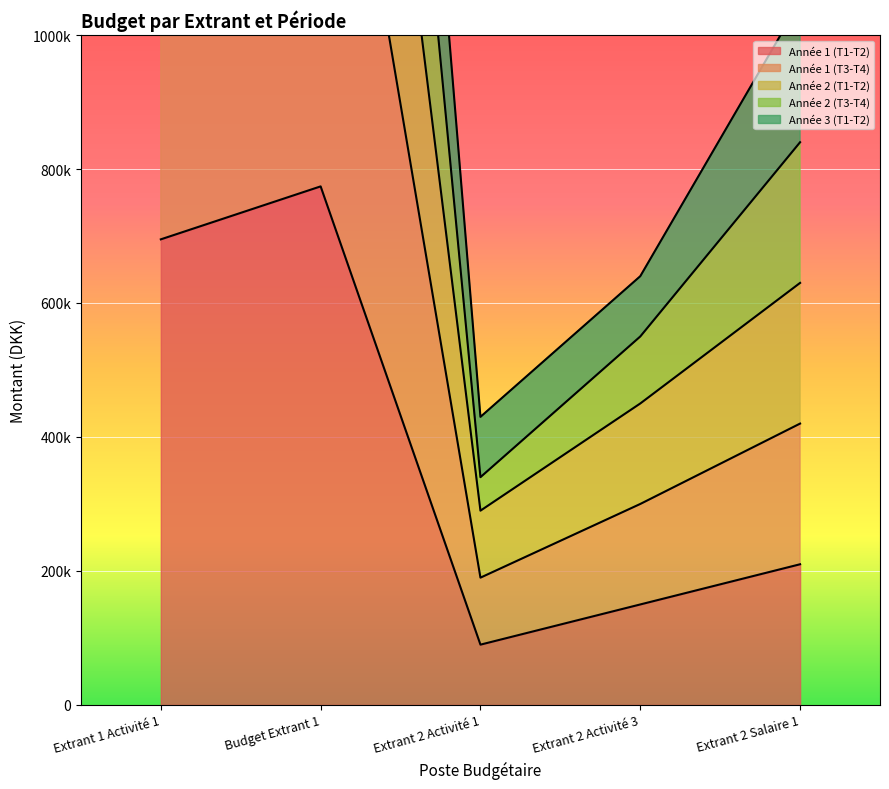

In Année 2 (T3-T4), how many points are lower than both neighbors (excluding endpoints)?

1